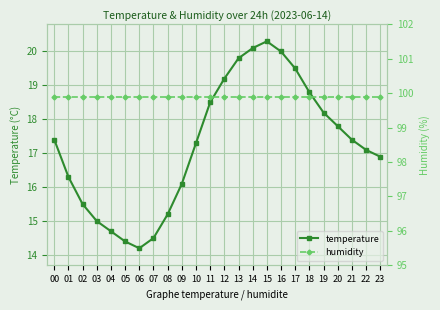

Reading left to right, list all the values displayed in this chart.

temperature: 17.4	16.3	15.5	15.0	14.7	14.4	14.2	14.5	15.2	16.1	17.3	18.5	19.2	19.8	20.1	20.3	20.0	19.5	18.8	18.2	17.8	17.4	17.1	16.9
humidity: 99.9	99.9	99.9	99.9	99.9	99.9	99.9	99.9	99.9	99.9	99.9	99.9	99.9	99.9	99.9	99.9	99.9	99.9	99.9	99.9	99.9	99.9	99.9	99.9